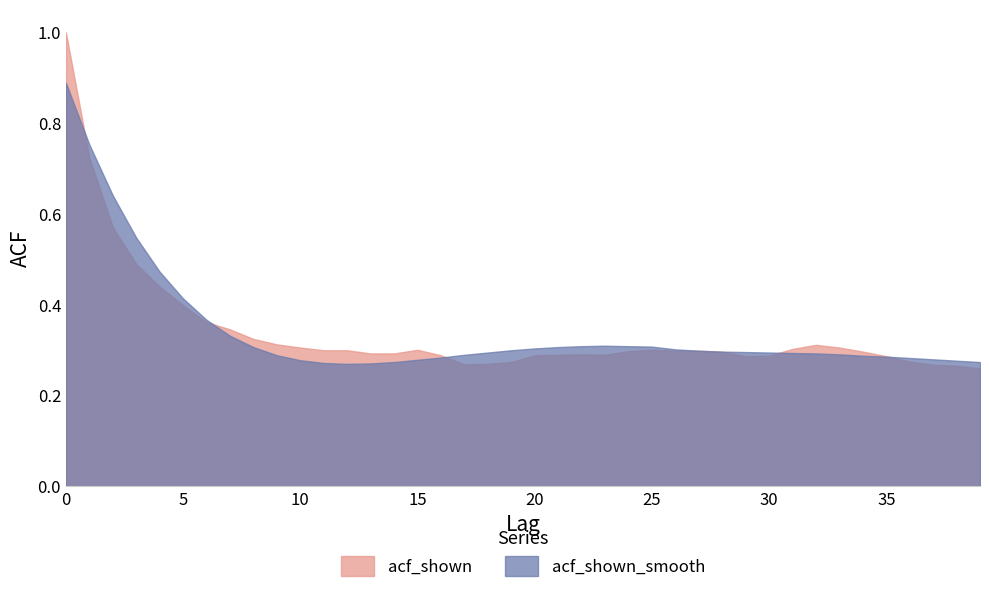

Where is the first local maximum for acf_shown_smooth?

23